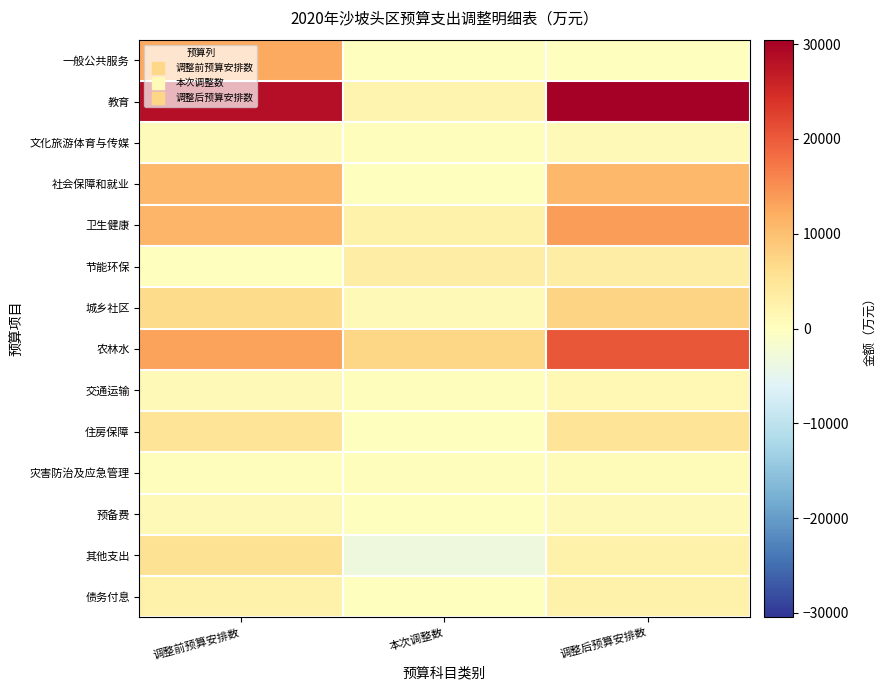

At which category is the sum across all series the highest?

调整后预算安排数